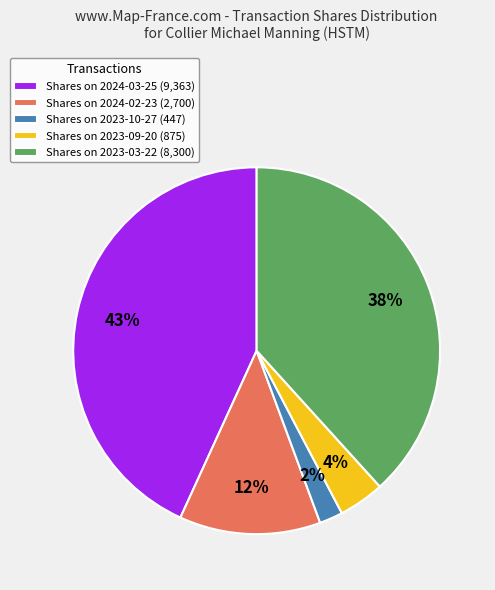

To the nearest percent, what percentage of the pie is Shares on 2024-02-23 (2,700)?

12%